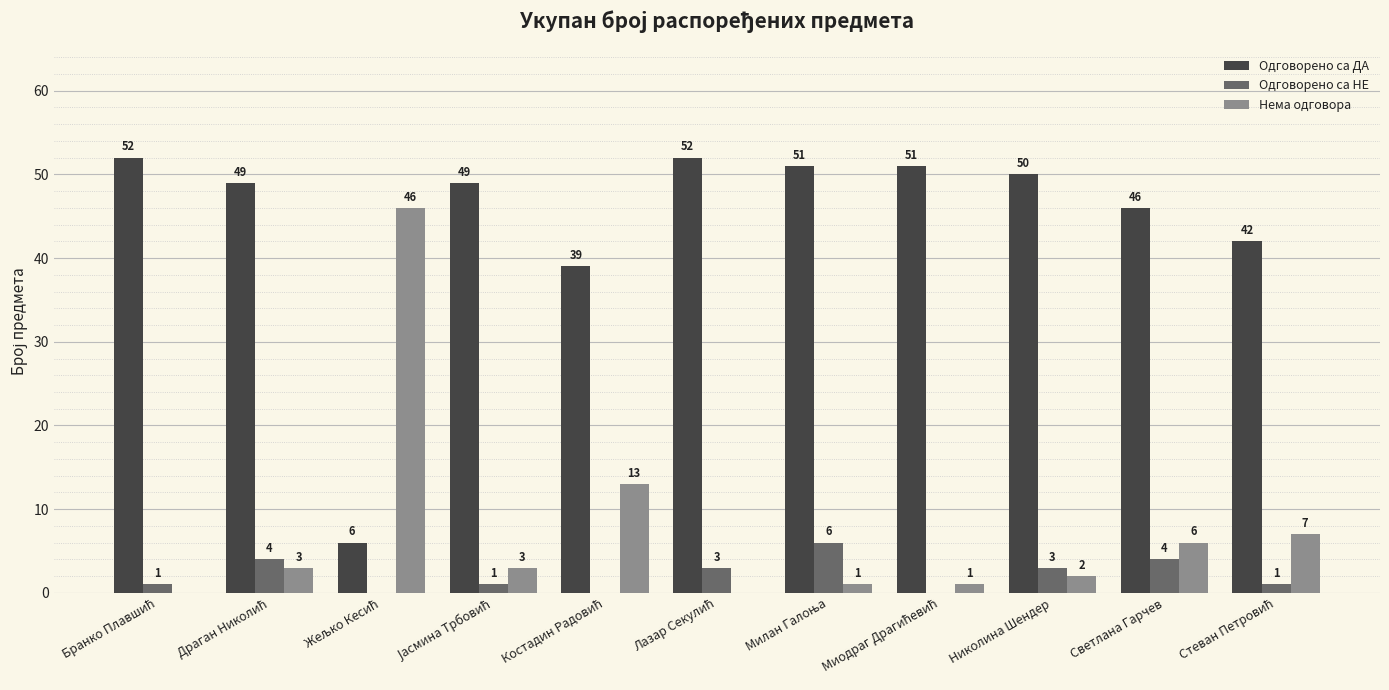

Is it true that Нема одговора equals 2 at Николина Шендер?

True